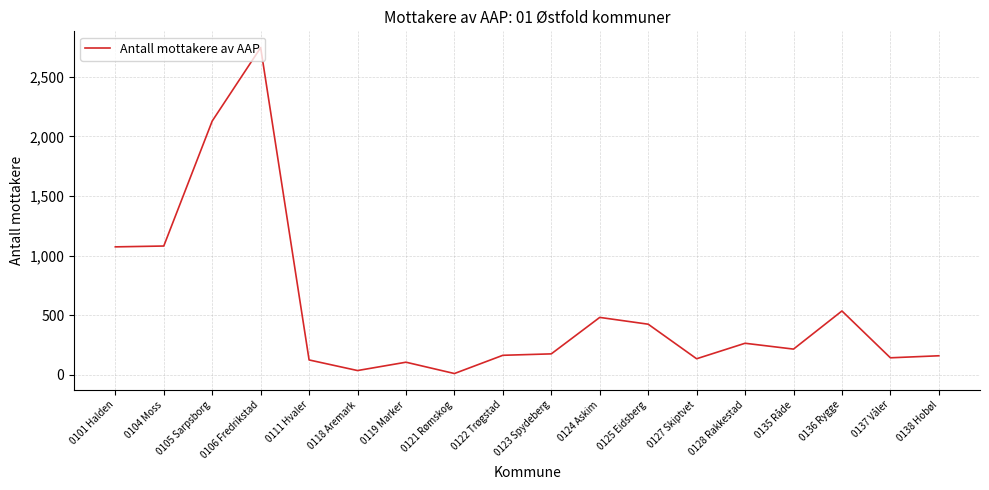

At which label is the value closest to 1377?

0104 Moss